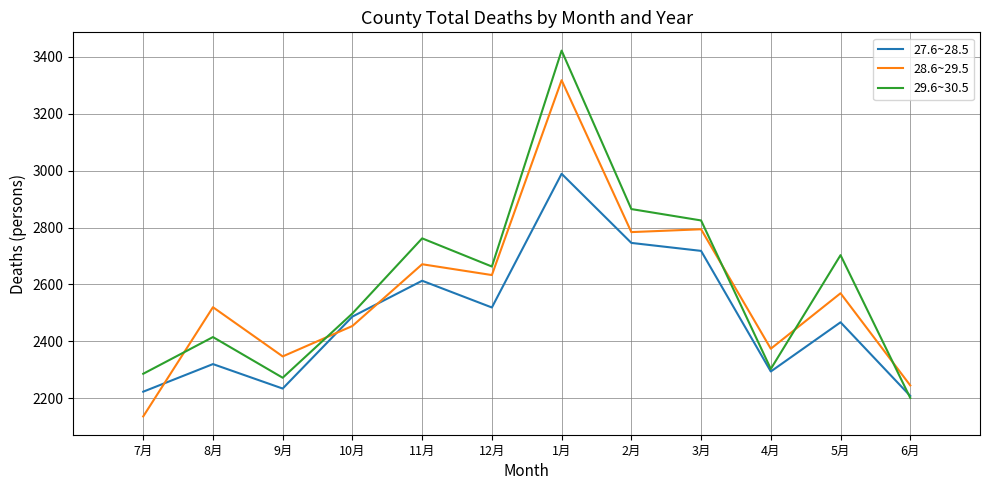

Which series ends up on top after the final intersection of 29.6~30.5 and 28.6~29.5?

28.6~29.5